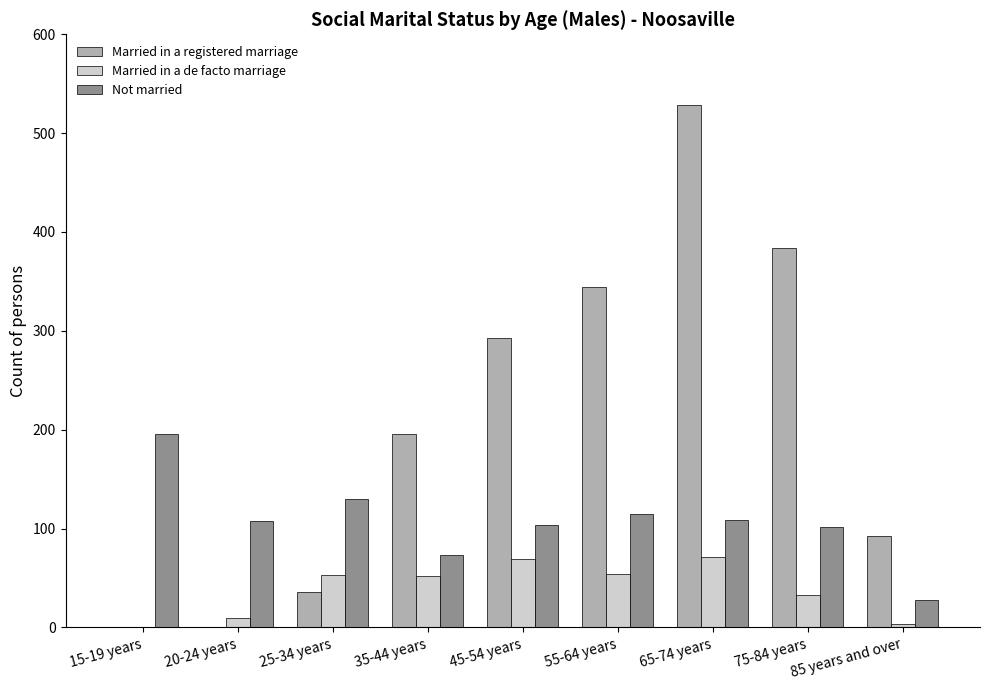

Is the value of Married in a registered marriage at 45-54 years greater than the value of Married in a de facto marriage at 25-34 years?

Yes